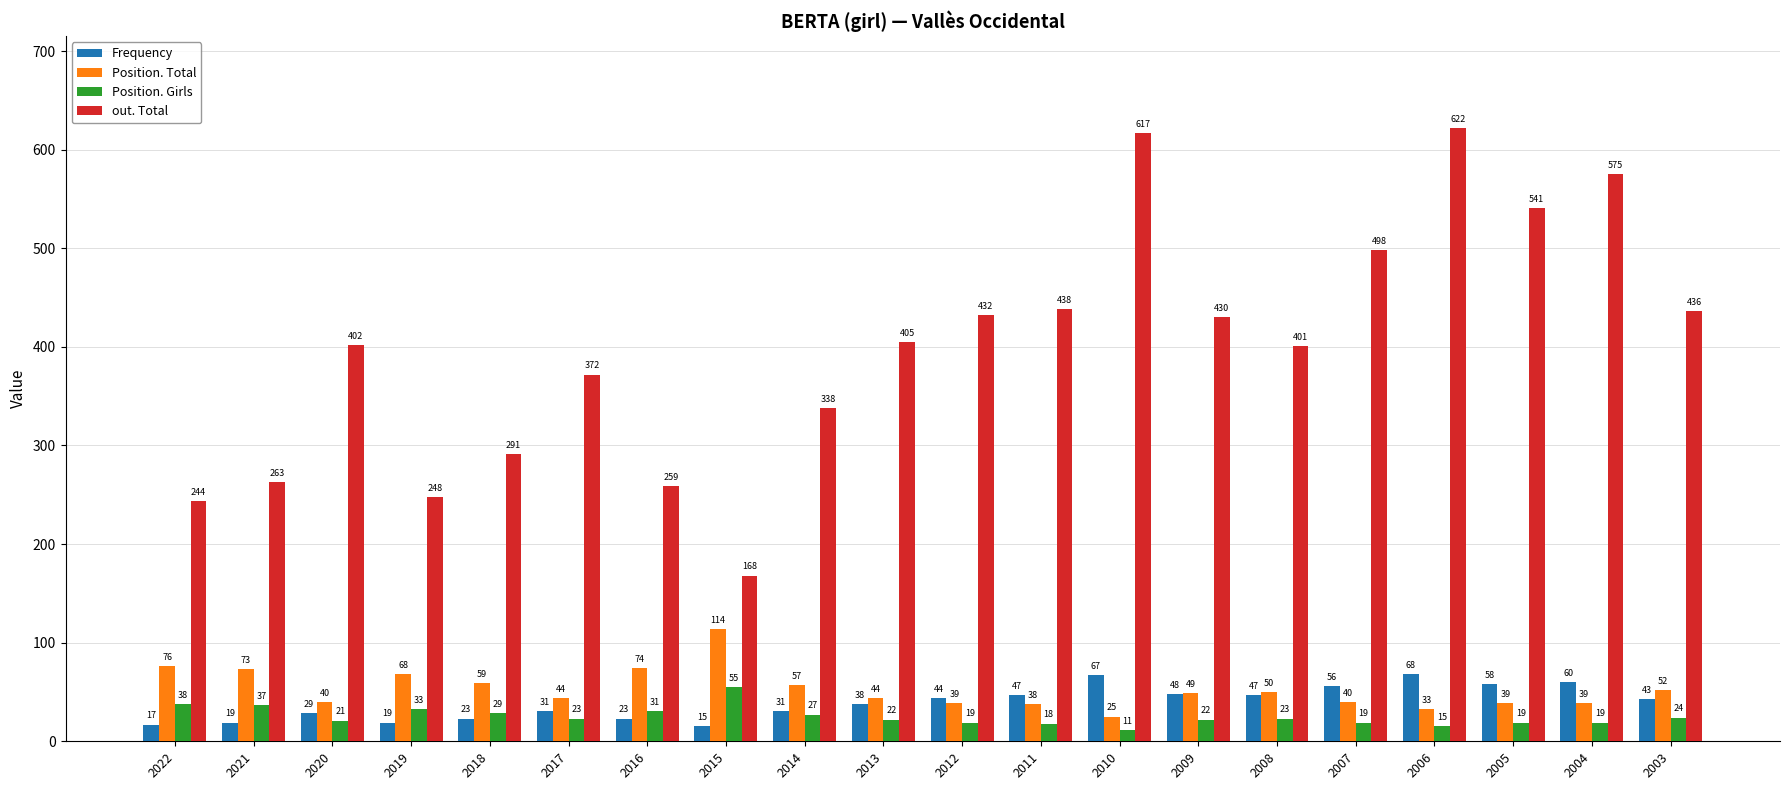

How many data points does each series have?

20